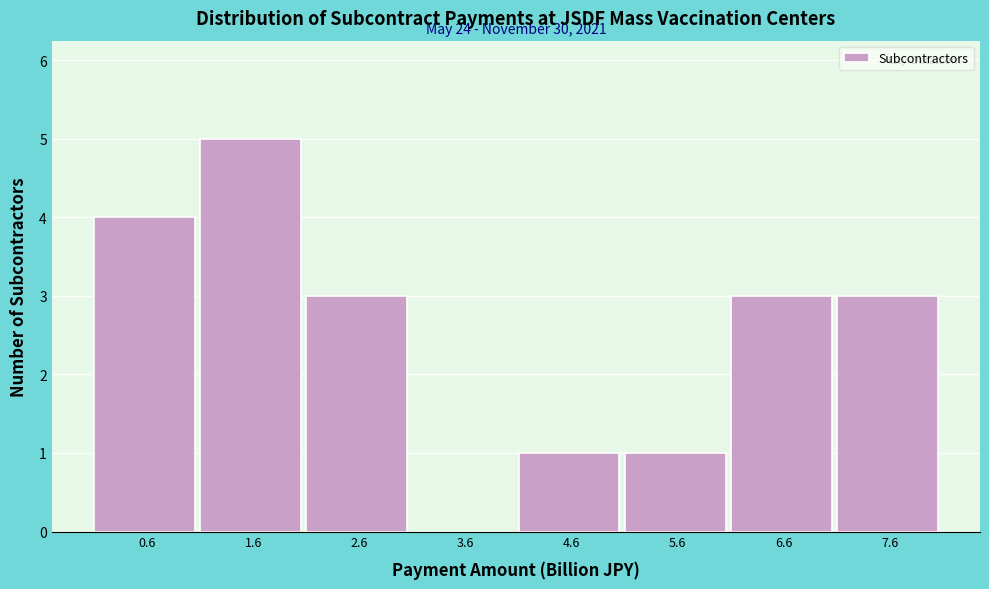

Over which range of the x-axis is the bar tallest?

1.1 to 2.1